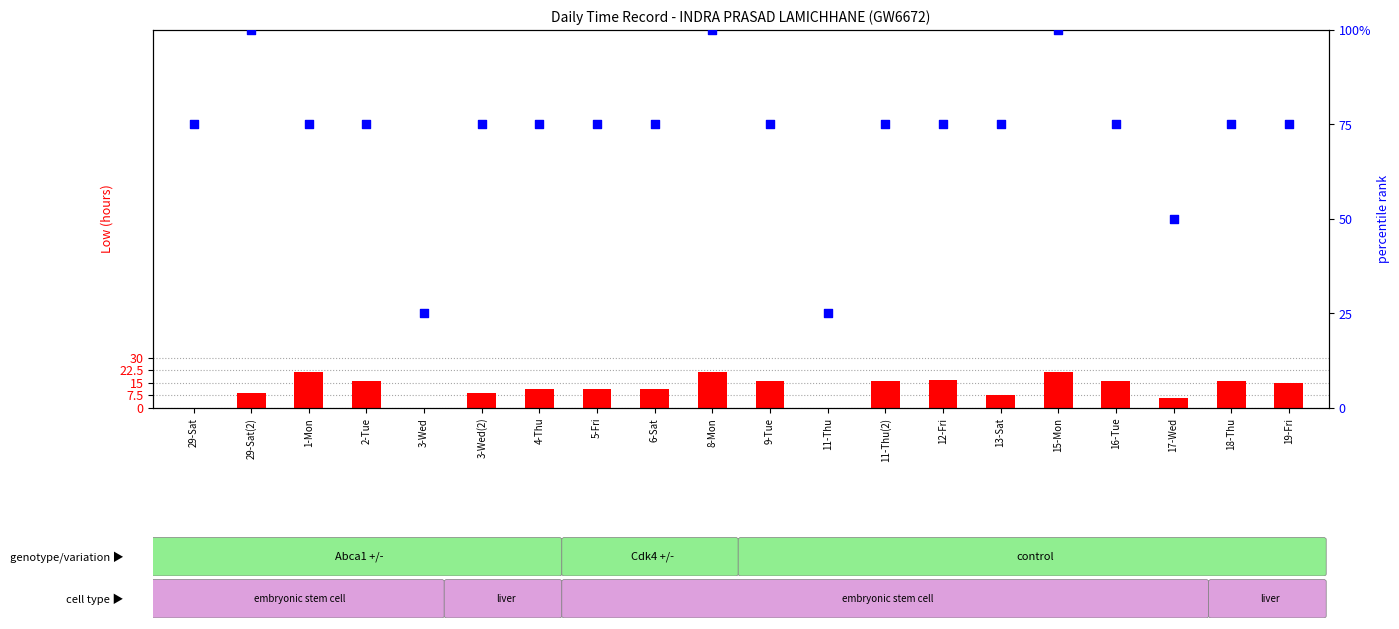

At which category is the sum across all series the highest?

15-Mon